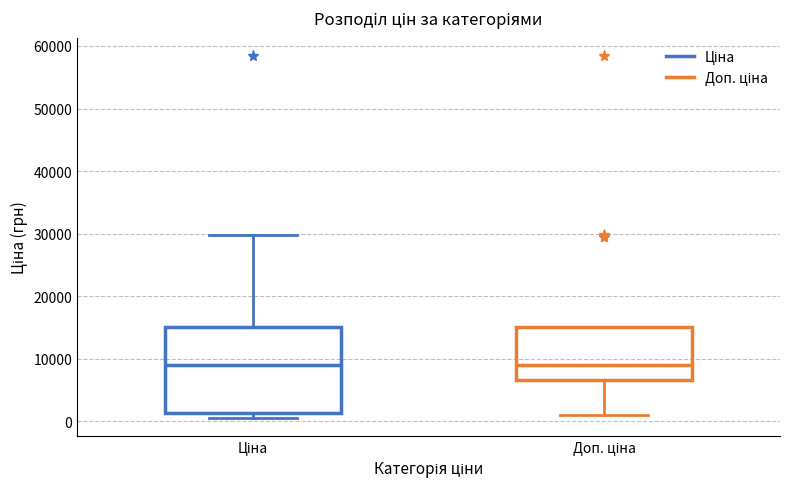

Reading left to right, transcribe this box plot: for each box, give where its median line is, the range the box spans, and where its two whiskers end, as read against the y-axis. The values are not printed on the chart, so give them approximately, as read against the axis.

Ціна: median 9000, box 1000 to 15000, whiskers 1000 (just below the box's lower edge) to 30000
Доп. ціна: median 9000, box 7000 to 15000, whiskers 1000 to 15000